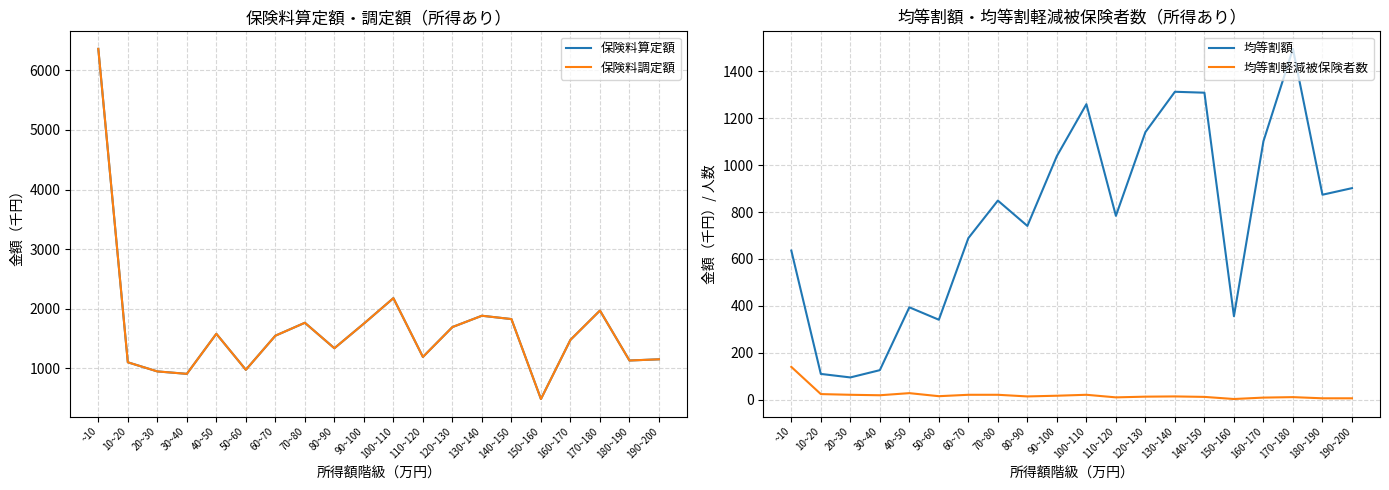

Where is the first local maximum for 保険料算定額?

40~50